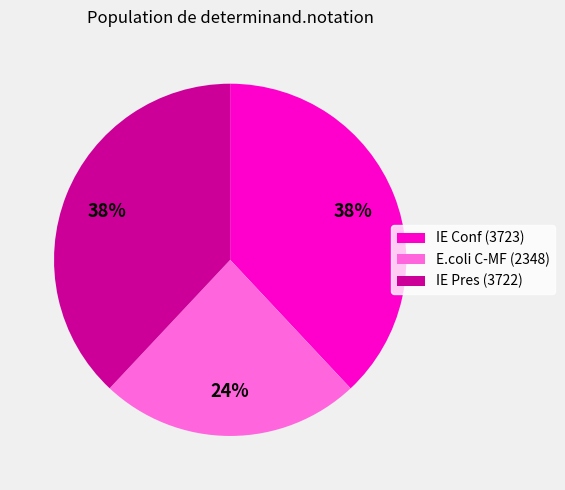

To the nearest percent, what is the average slice percentage?

33%